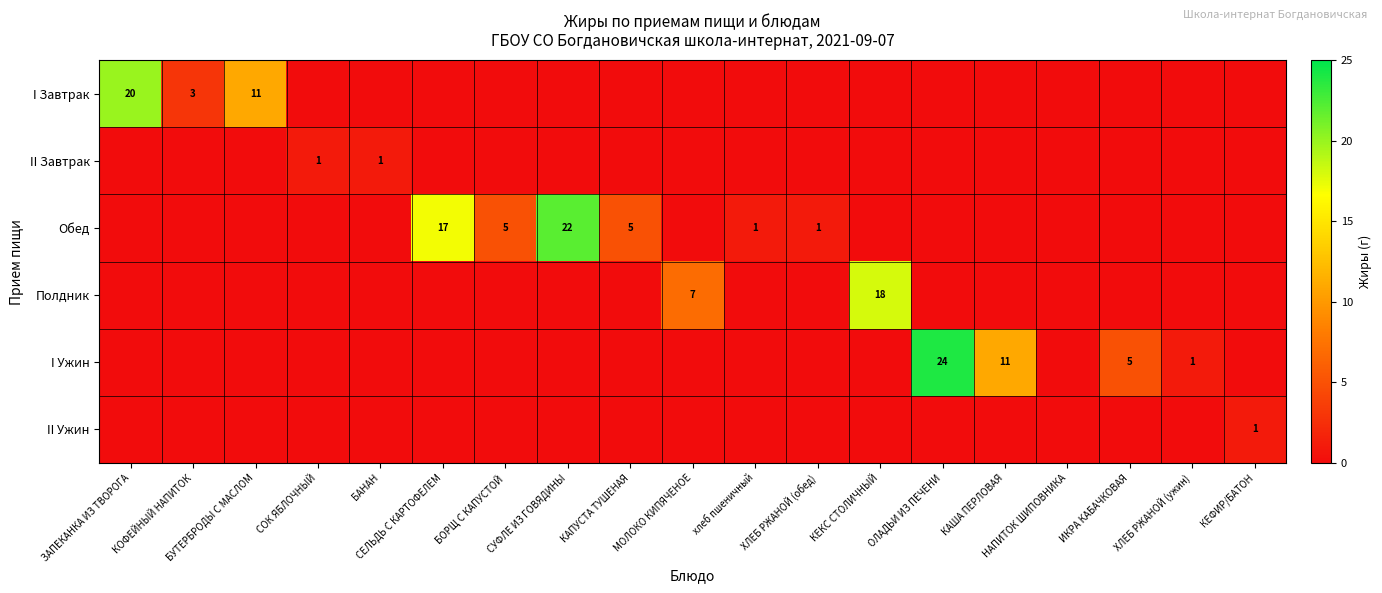

Rank the series at КЕКС СТОЛИЧНЫЙ from highest to lowest value.

Полдник, I Завтрак, II Завтрак, Обед, I Ужин, II Ужин